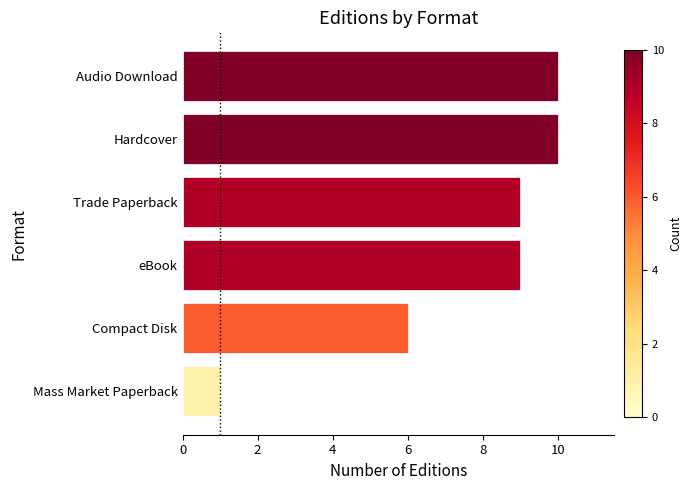

What is the difference between the second highest and minimum values?

9